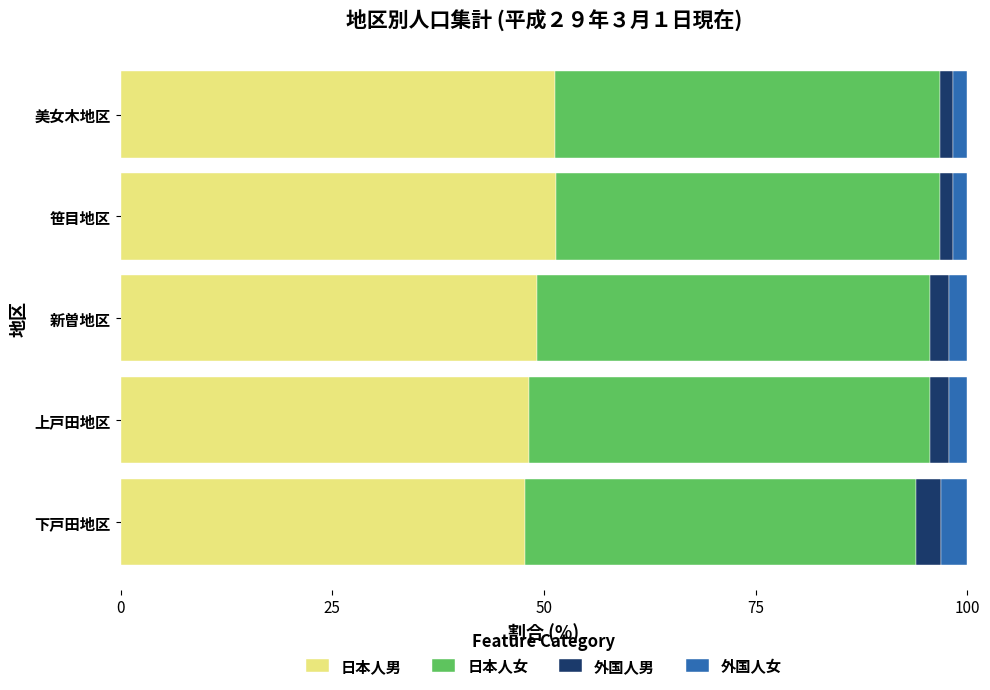

The 日本人男 series shows 47.8 at 下戸田地区. True or false?

True